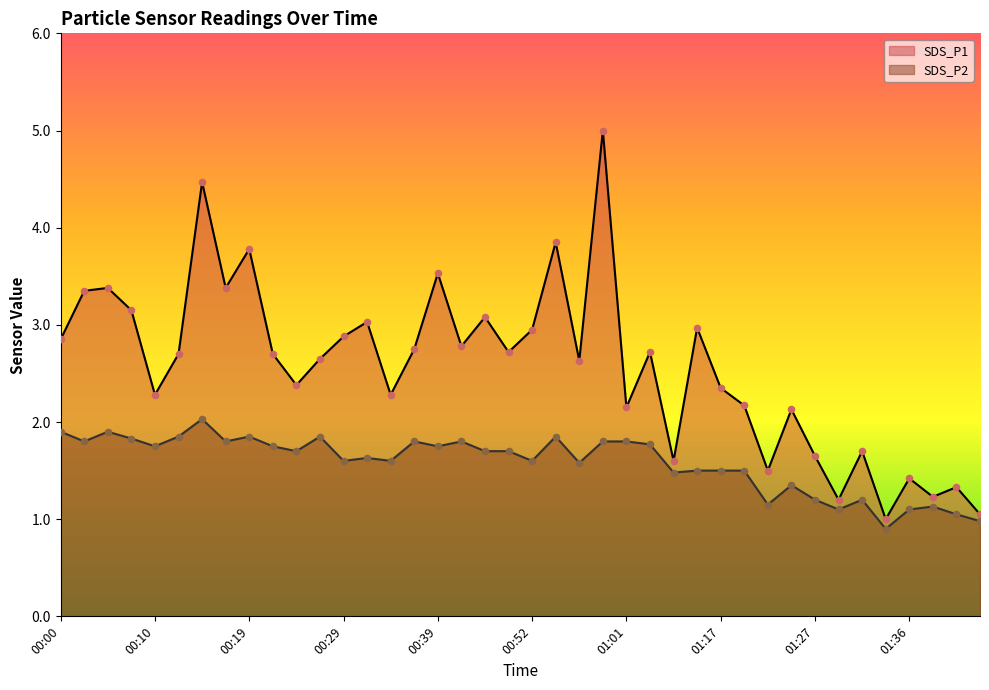

Which series contains the lowest Y value?

SDS_P2 line